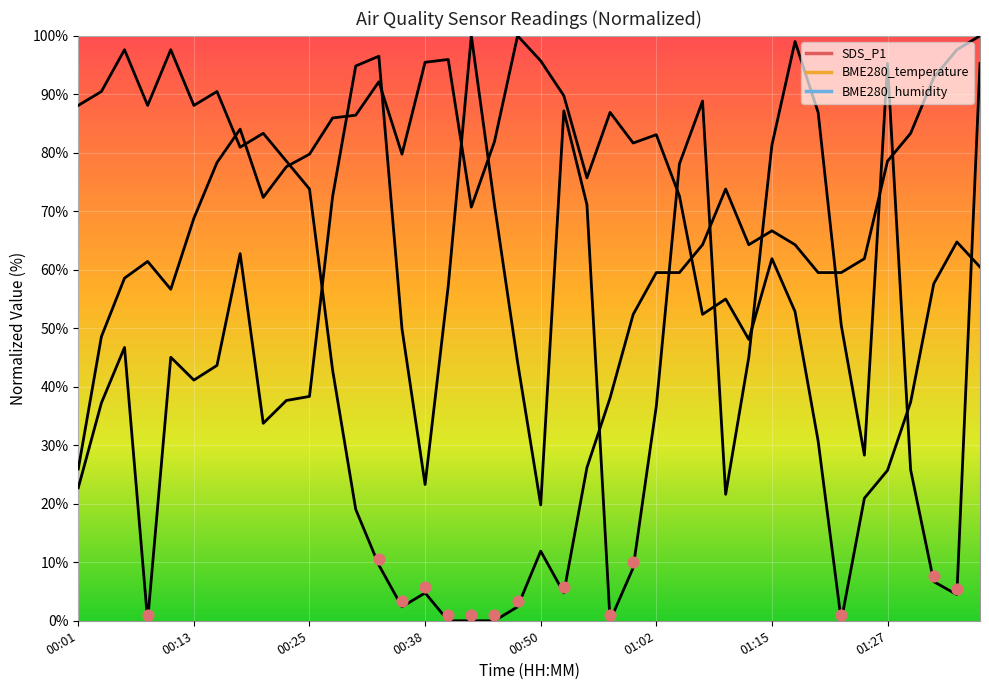

Which series reaches the minimum Y coordinate?

SDS_P1